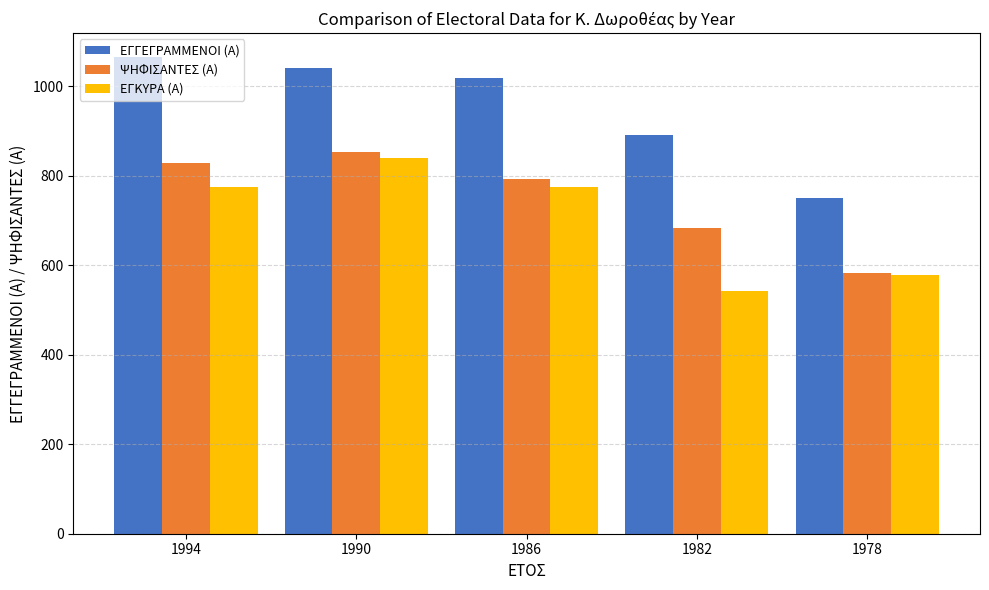

Which category has the lowest value in the ΕΓΓΕΓΡΑΜΜΕΝΟΙ (Α) series?

1978